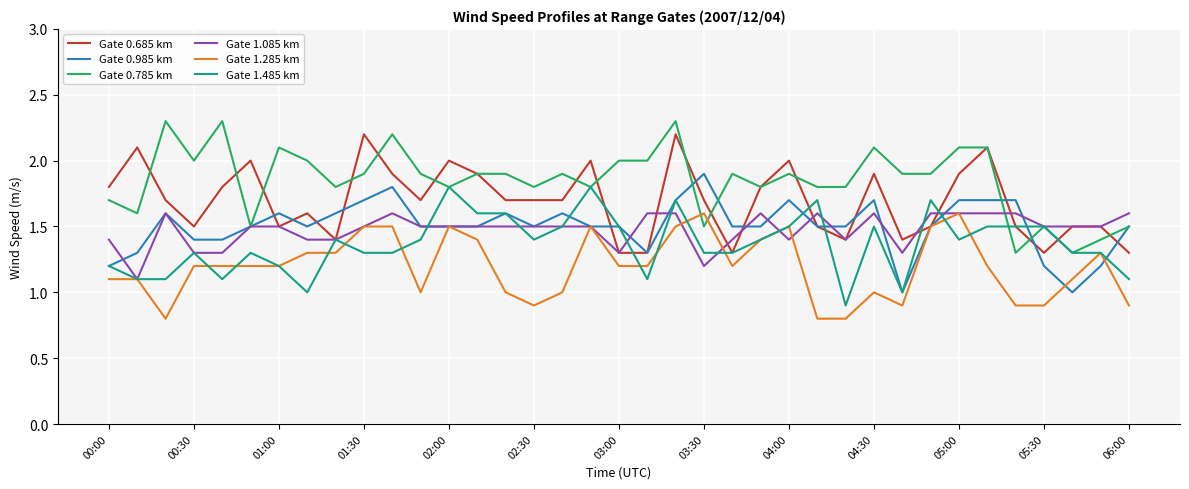

What is the minimum value for Gate 1.085 km?

1.1